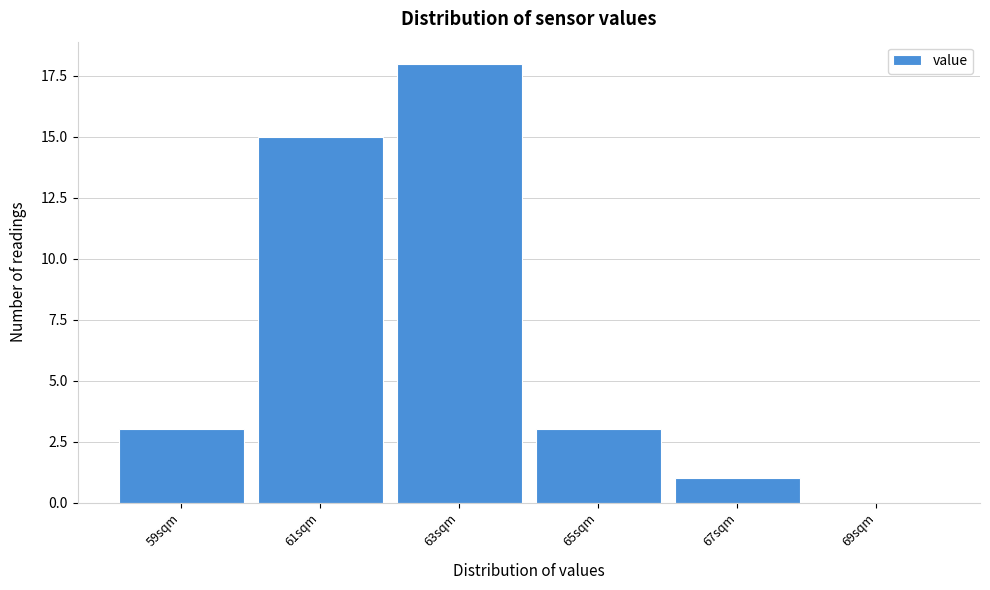

Reading left to right, list all the values displayed in this chart.

59sqm=3	61sqm=15	63sqm=18	65sqm=3	67sqm=1	69sqm=0